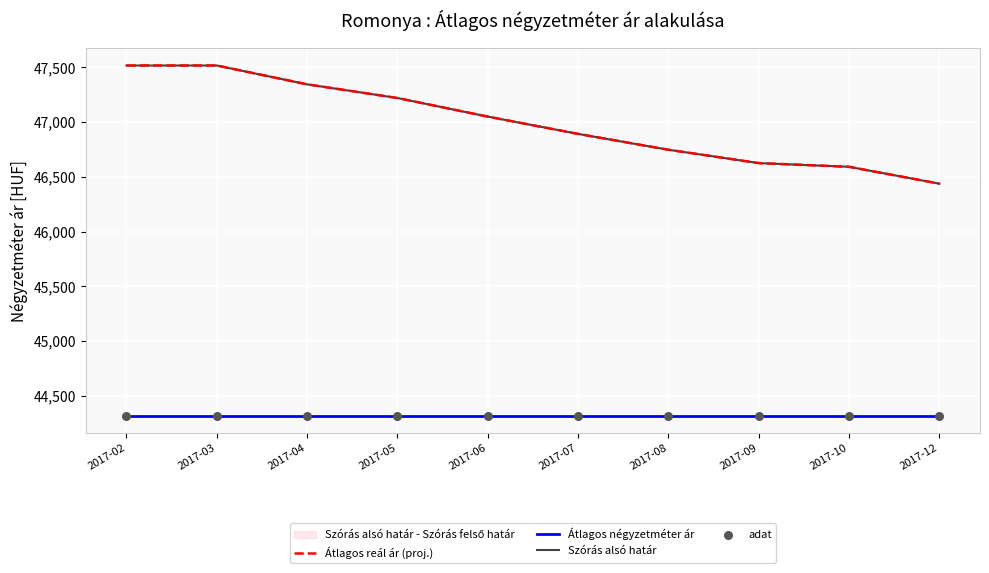

What is the total value across all series at 2017-05?

183078